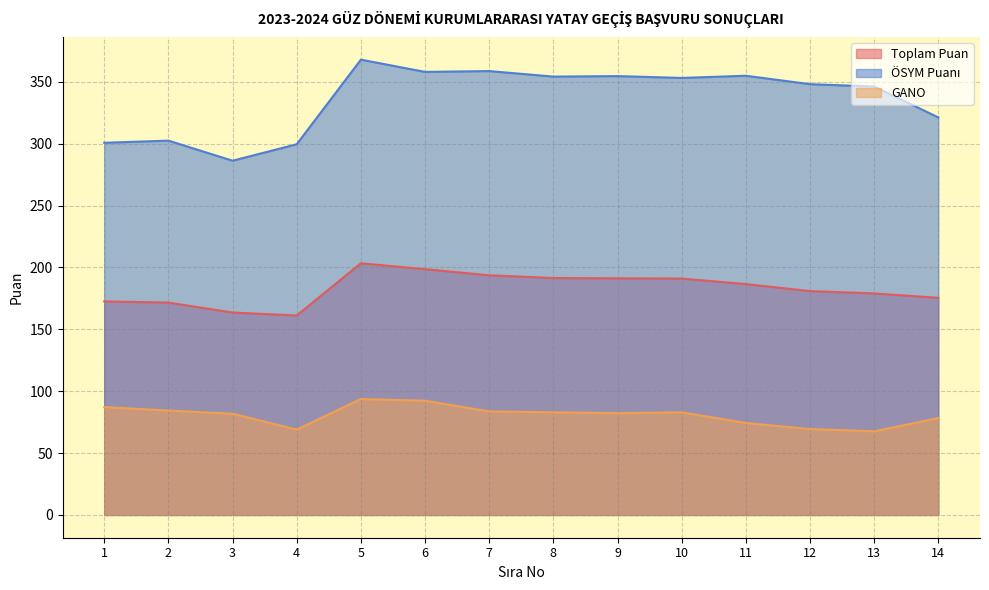

Between 1 and 5, which series saw the biggest shift?

ÖSYM Puanı